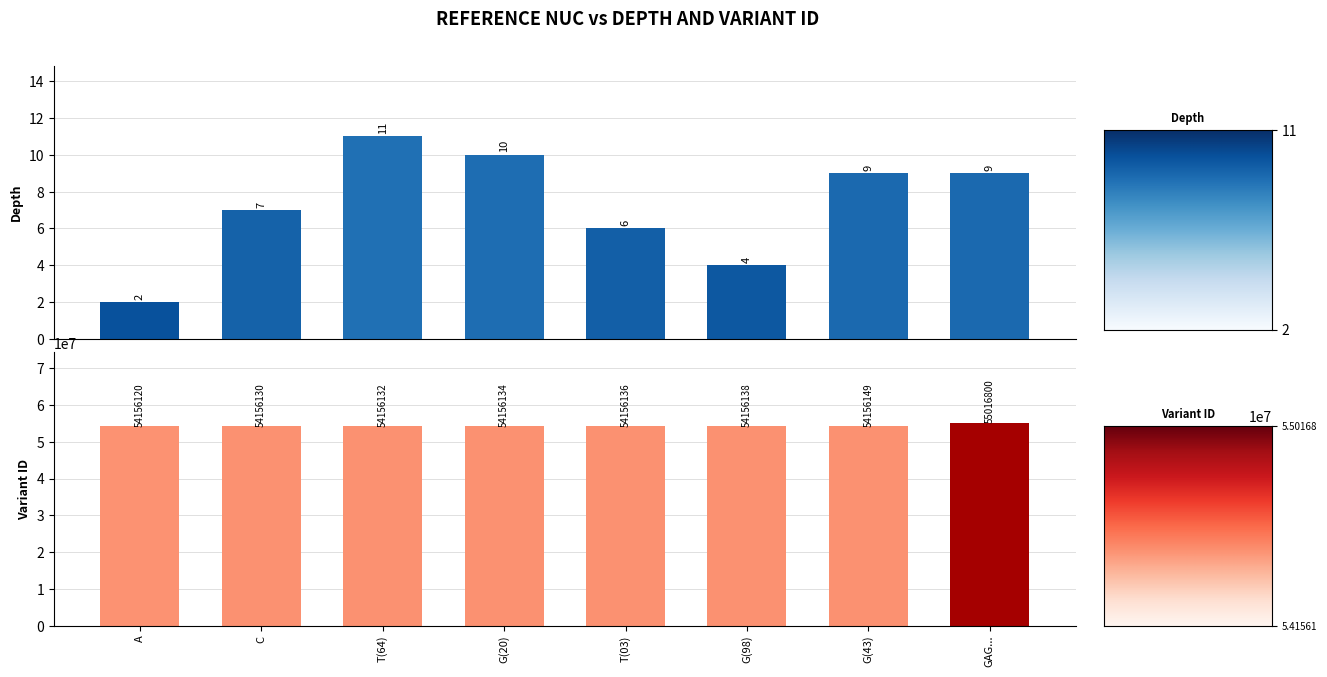

Is the value of variant_id at 4 greater than the value of depth at 3?

Yes